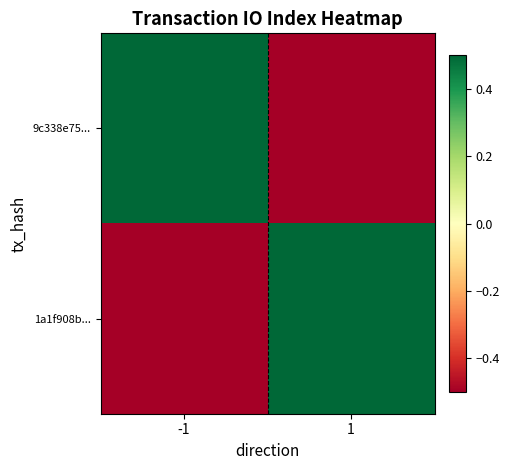

At how many categories does at least one series exceed 2?

2